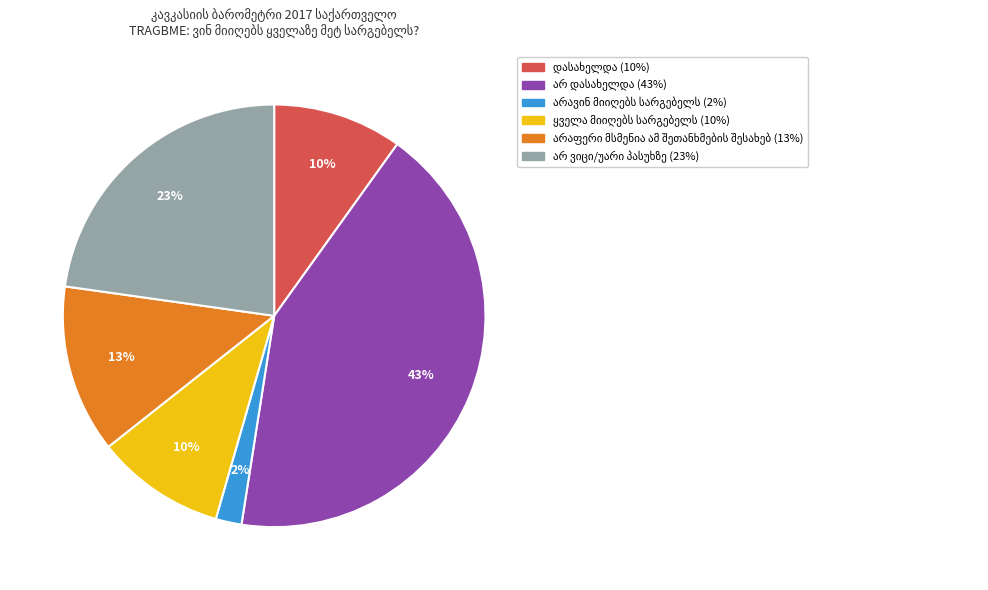

Does any single category account for the majority?

No